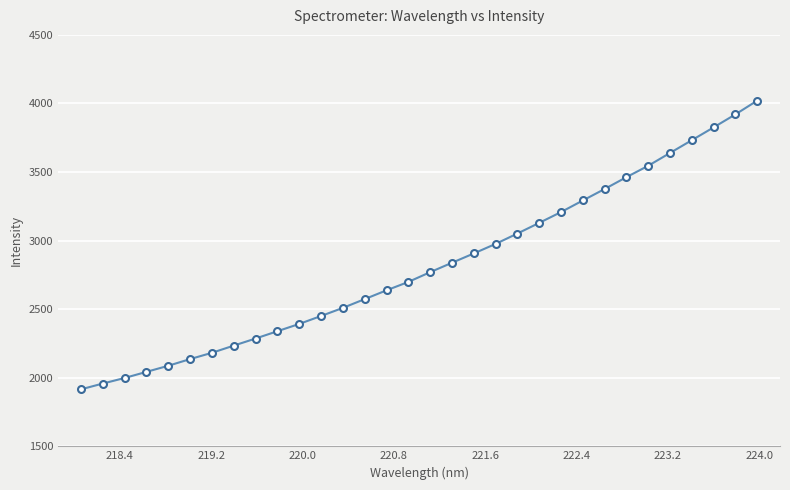

What is the greatest value displayed?

4020.4